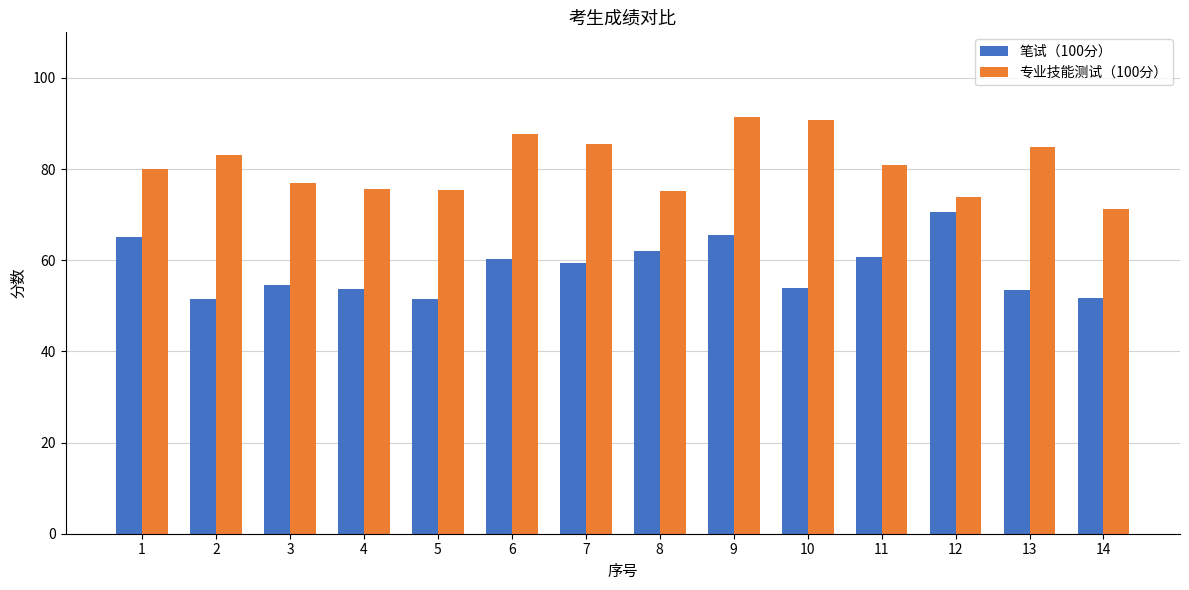

What is the minimum value for 专业技能测试（100分）?

71.2